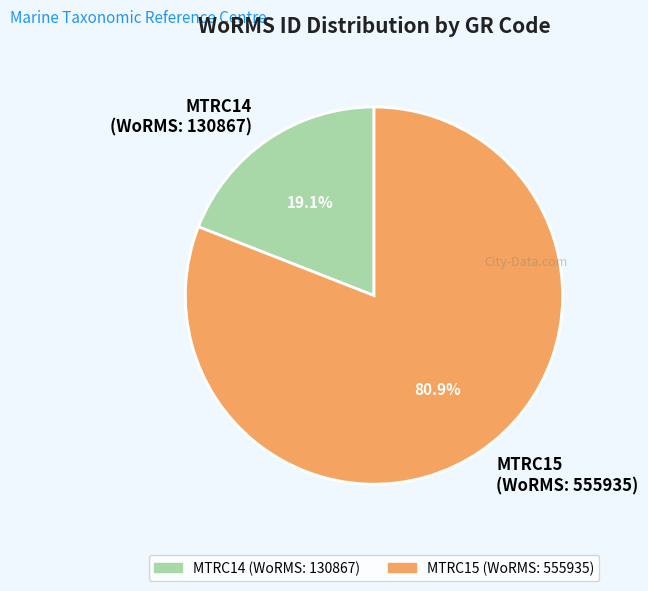

To the nearest percent, what portion does MTRC14 represent?

19%